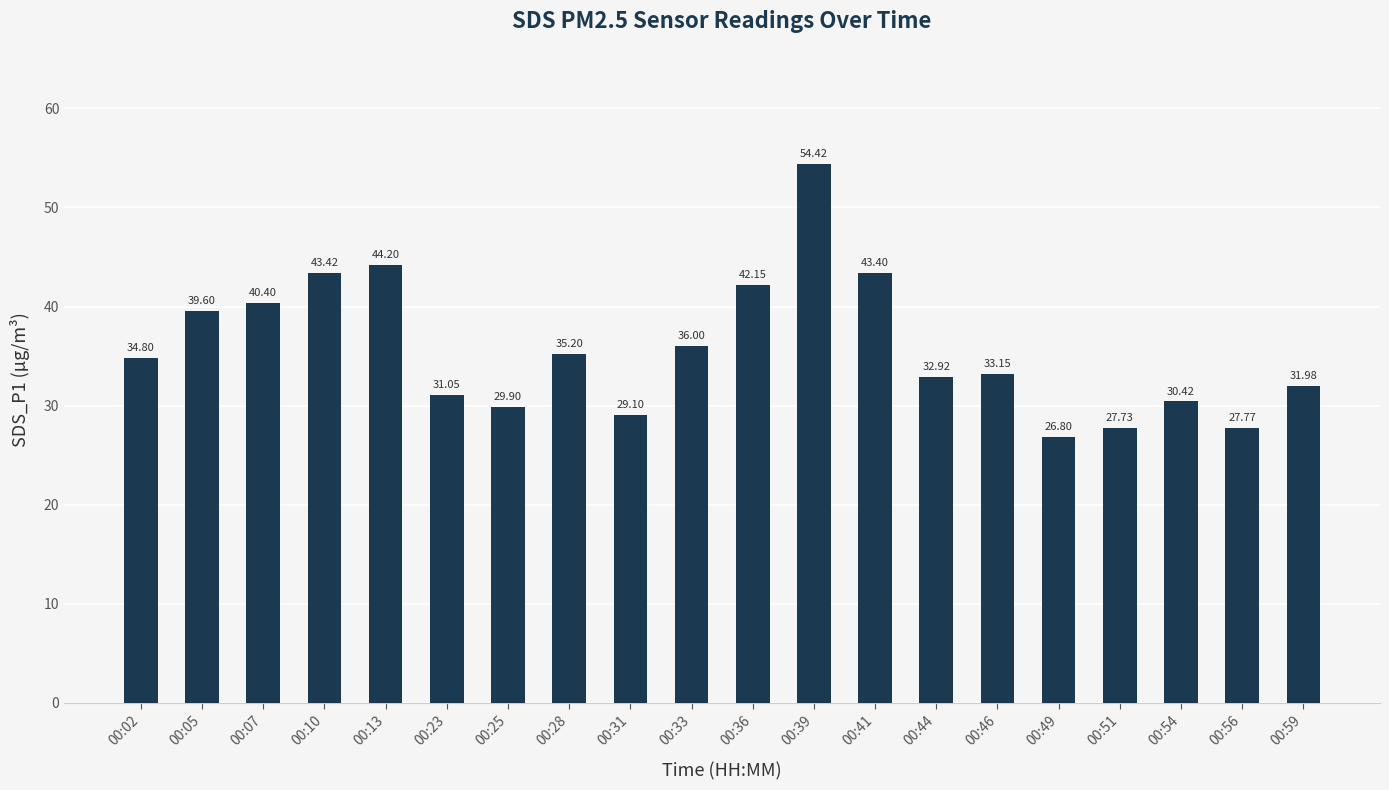

Is it true that the value at 00:44 is 32.9?

True